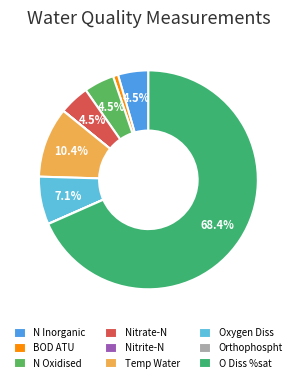

Approximately how many times larger is the value at O Diss %sat compared to Nitrate-N?

15.3